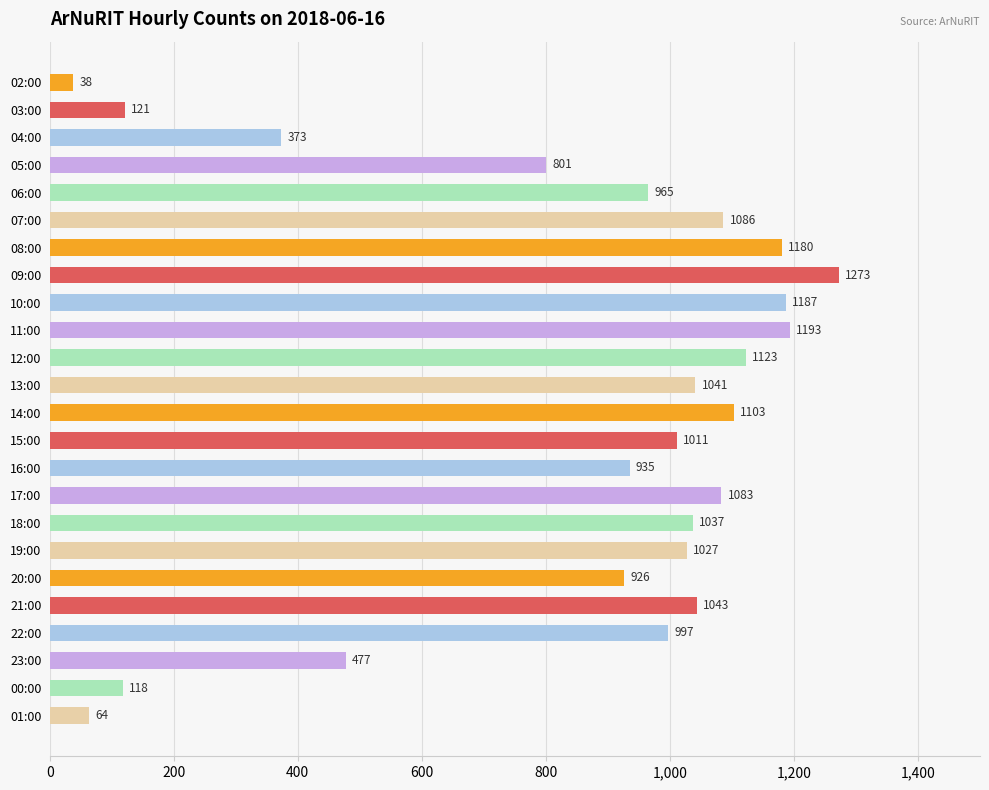

Reading top to bottom, extract all data points from this chart.

38	121	373	801	965	1086	1180	1273	1187	1193	1123	1041	1103	1011	935	1083	1037	1027	926	1043	997	477	118	64